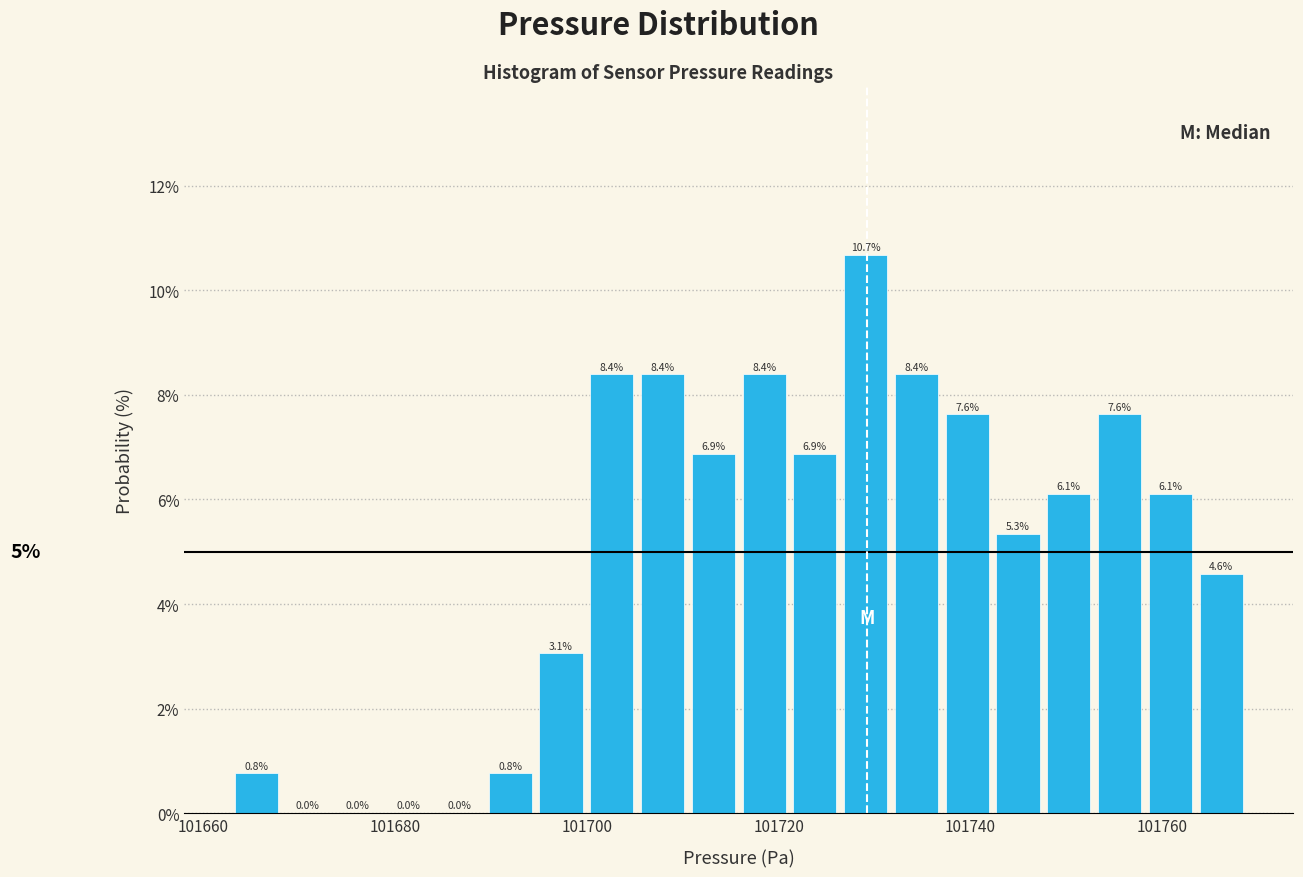

Around what value on the x-axis is the tallest bar? Give the approximate position of its centre, as read against the axis.

101730